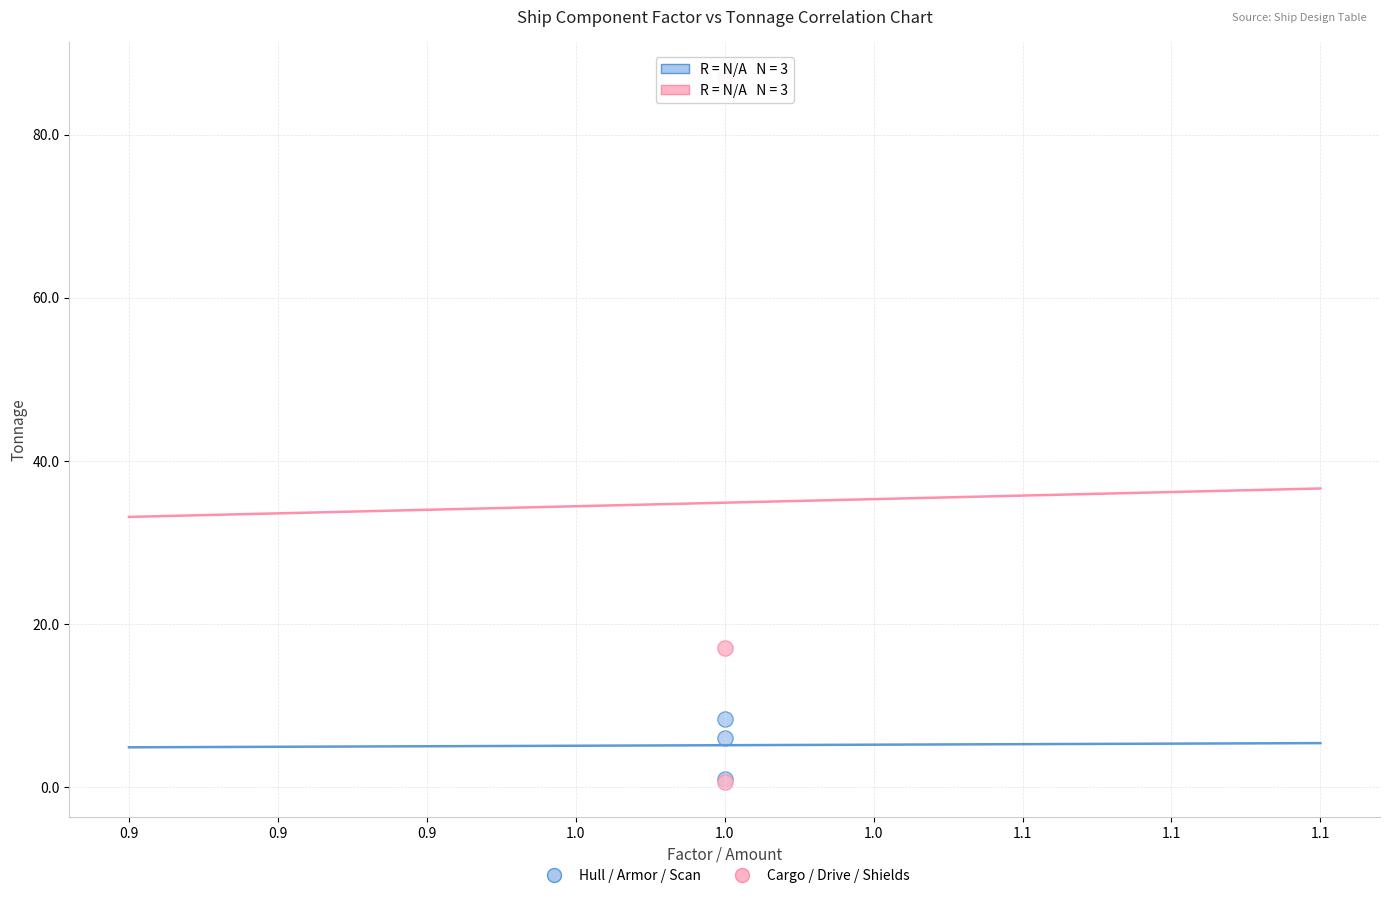

Across all series, what Y value is closest to 43?

17.0